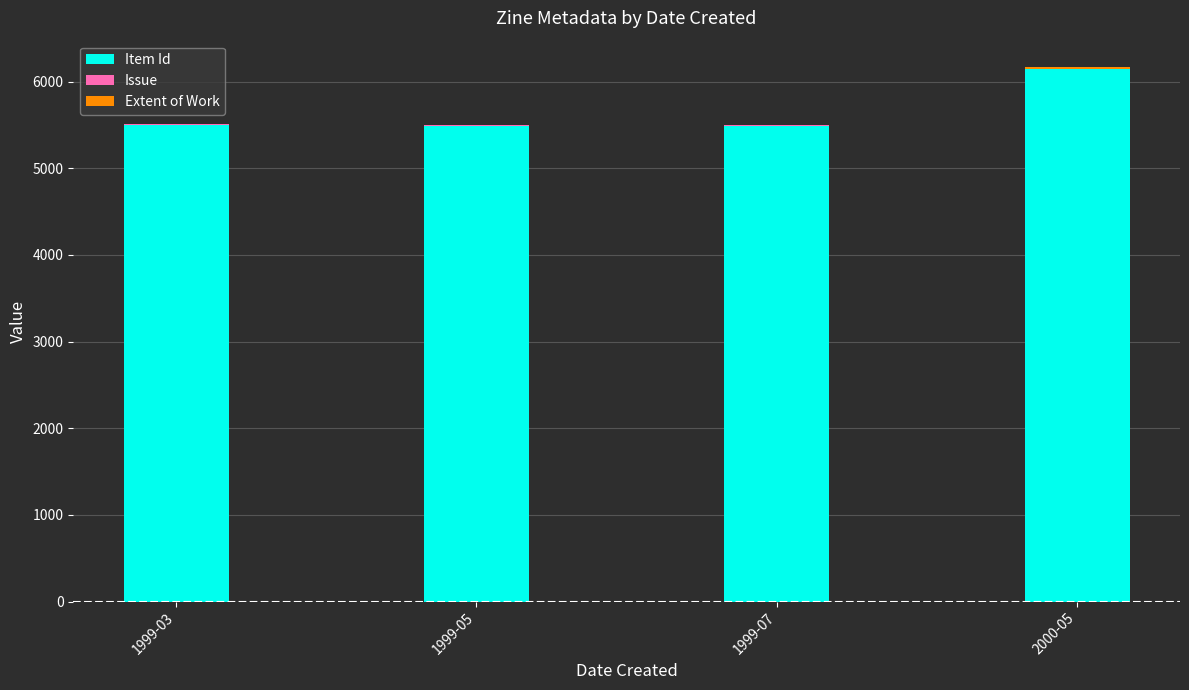

How many categories are shown in the chart?

4